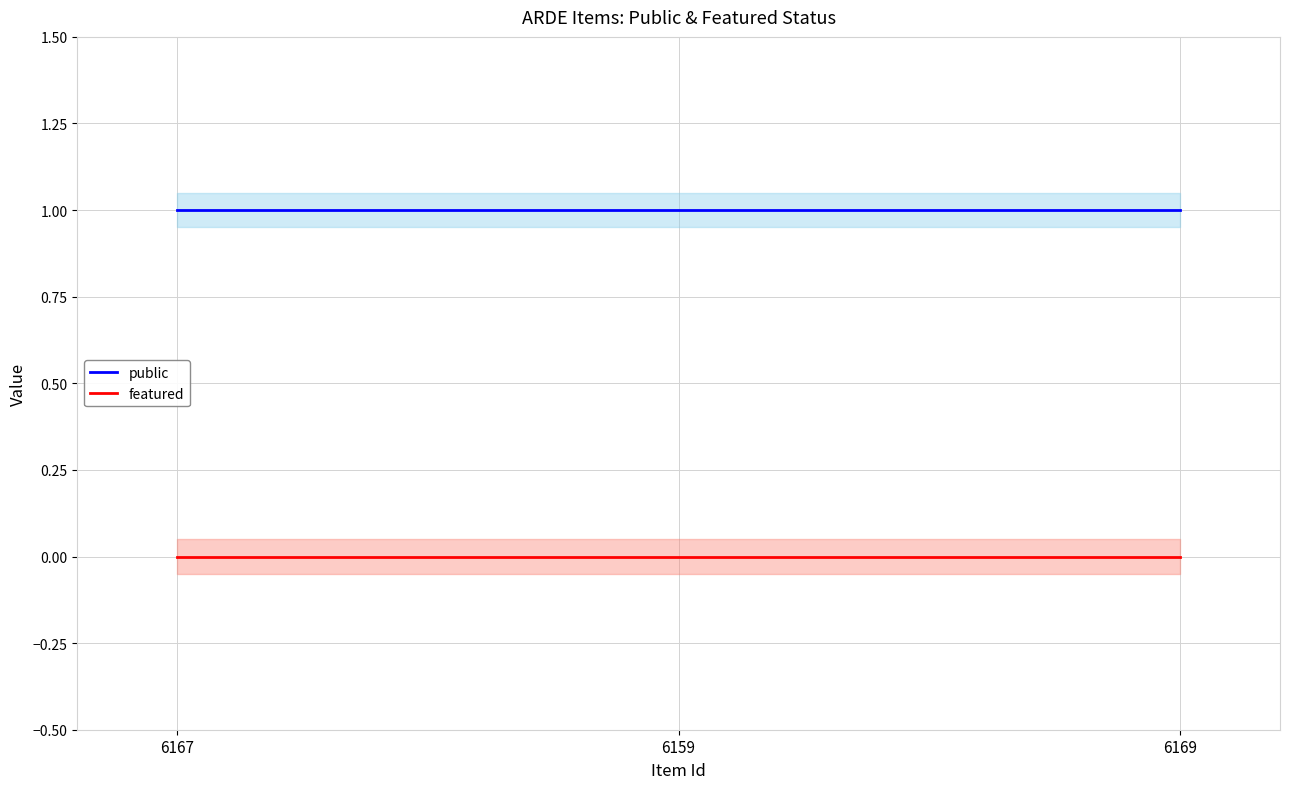

Reading left to right, extract all data points from this chart.

public: 1	1	1
featured: 0	0	0